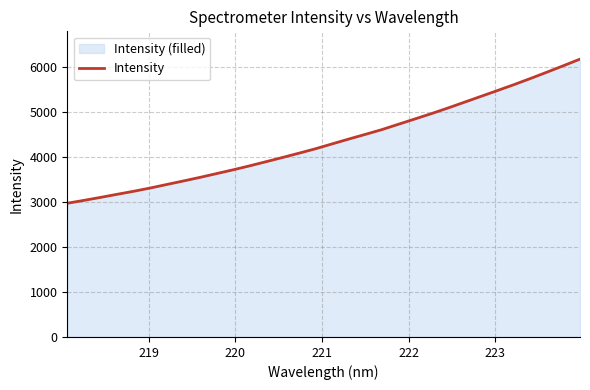

What is the difference between the maximum and minimum values?

3205.9